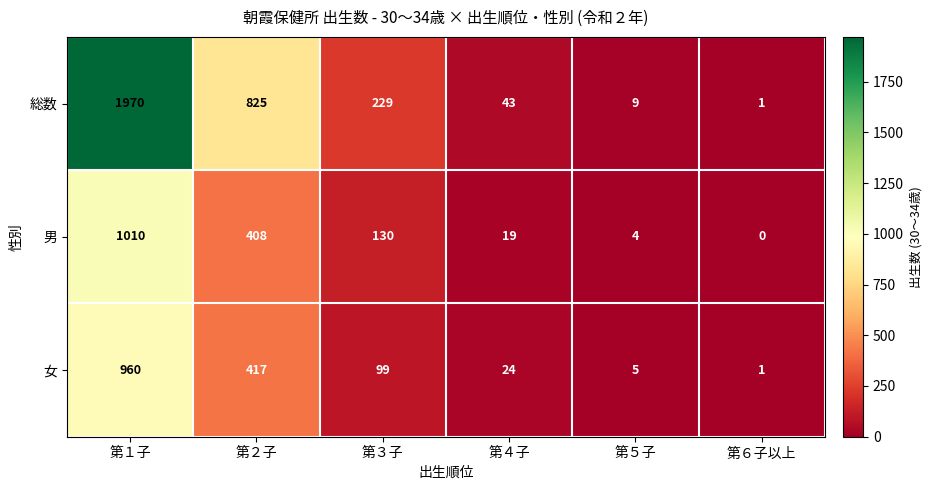

Reading left to right, transcribe all the data shown in this chart.

総数: 1970	825	229	43	9	1
男: 1010	408	130	19	4	0
女: 960	417	99	24	5	1